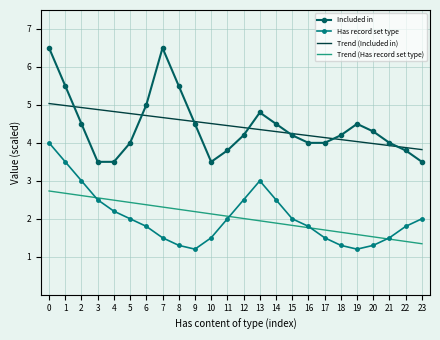

At how many categories does at least one series exceed 6?

2